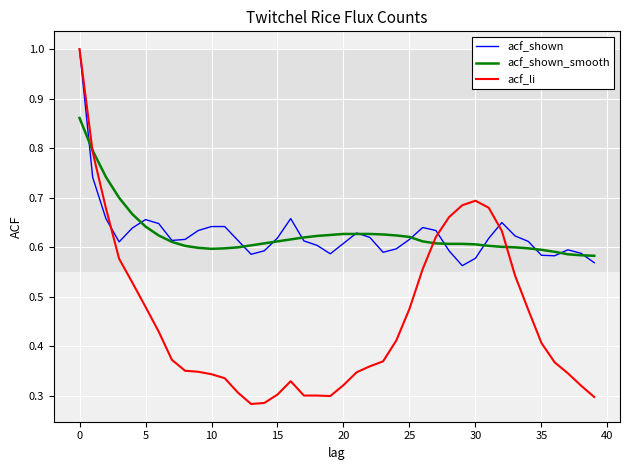

Which series has the widest spread of values?

acf_li